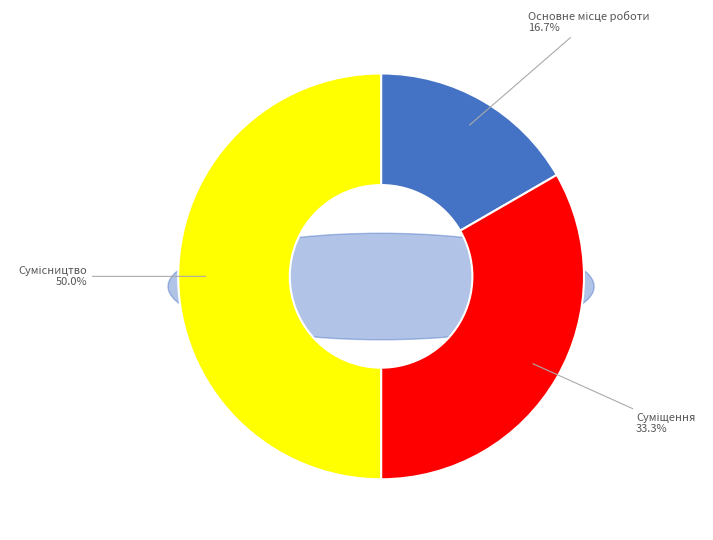

True or false: Основне місце роботи accounts for 17% of the total.

True